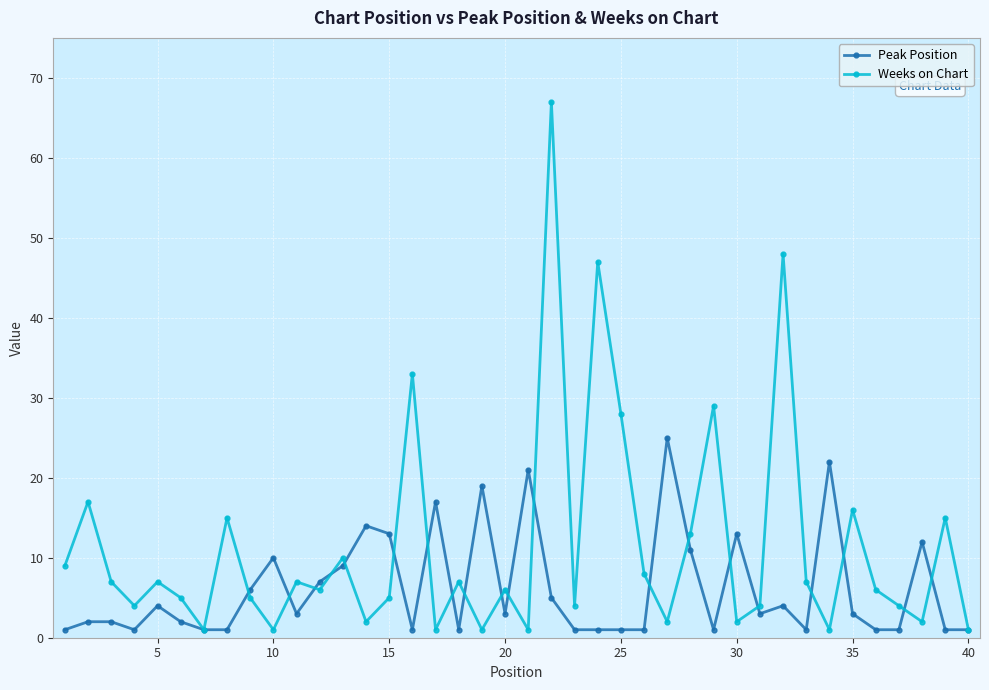

Which series has the largest range (max minus min)?

Weeks on Chart